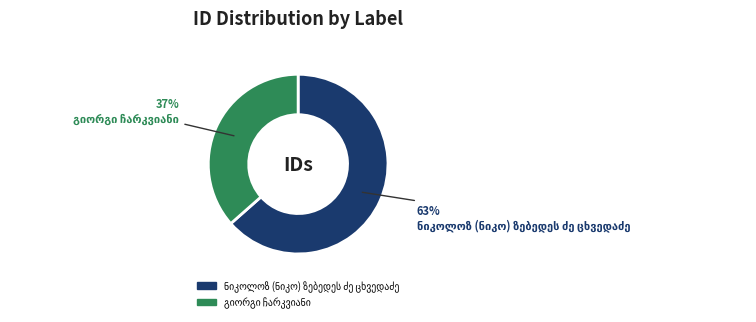

To the nearest percent, what is the average slice percentage?

50%